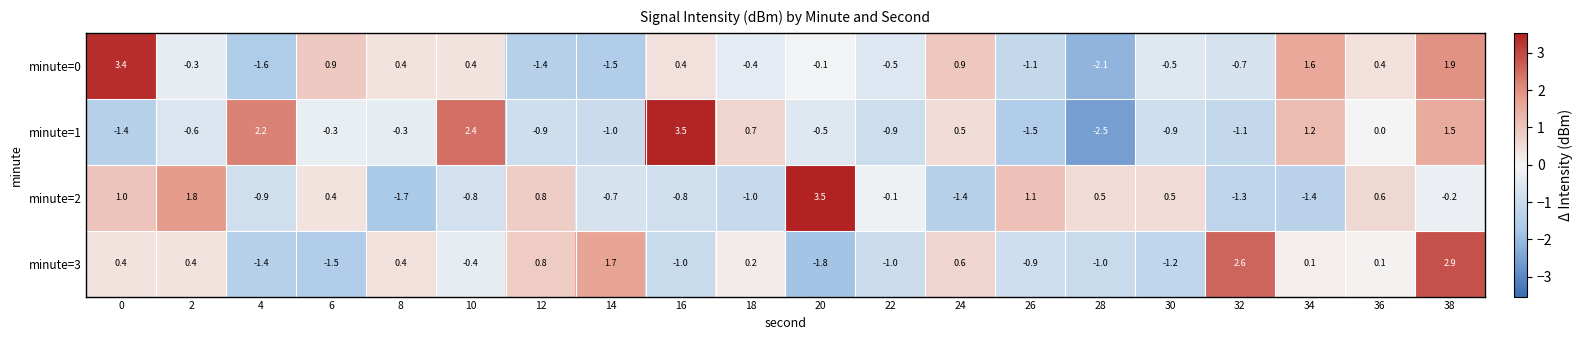

Which category has the lowest value across all series?

28